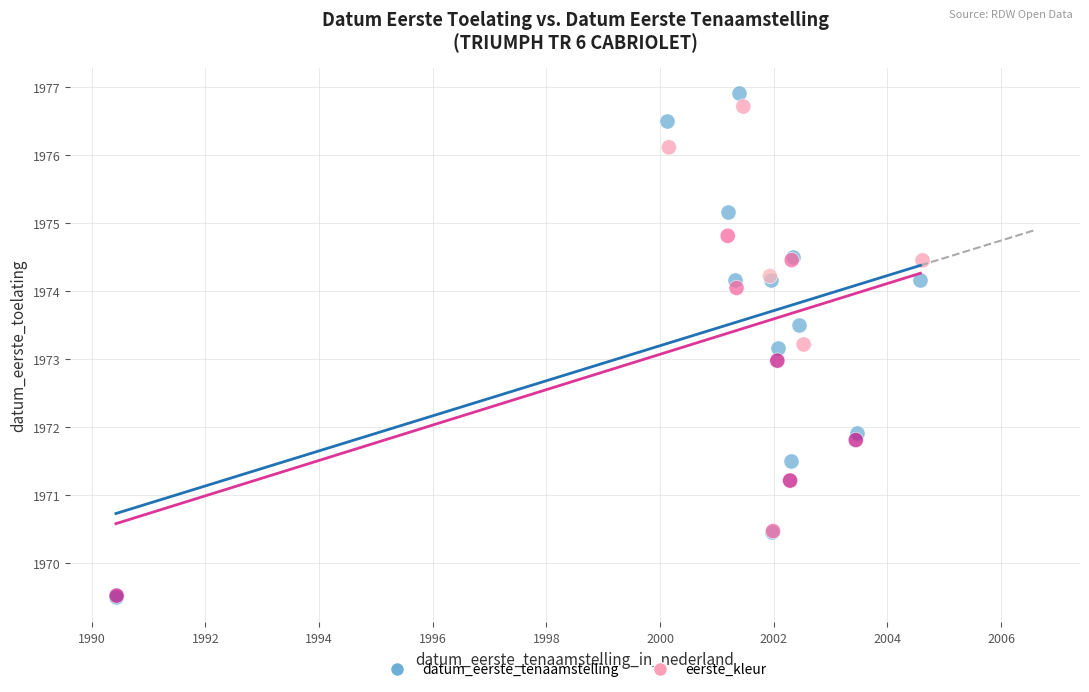

What are all the series names shown in the legend?

datum_eerste_tenaamstelling, eerste_kleur